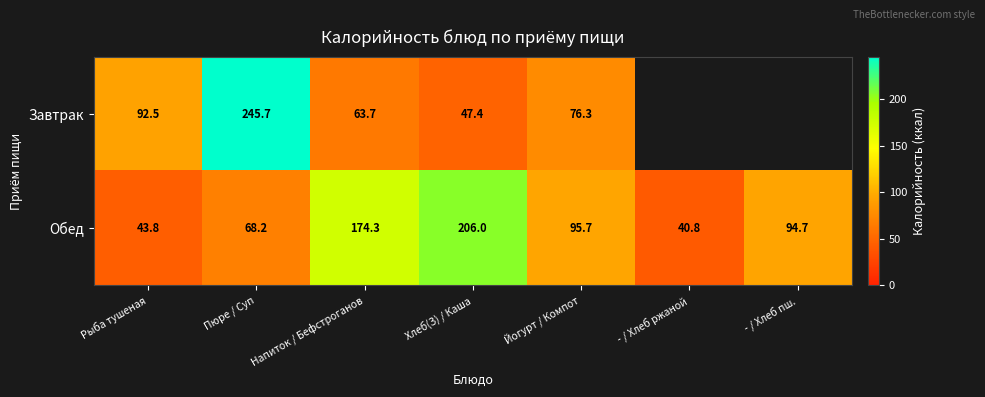

What is the sum of all Обед values?

723.5